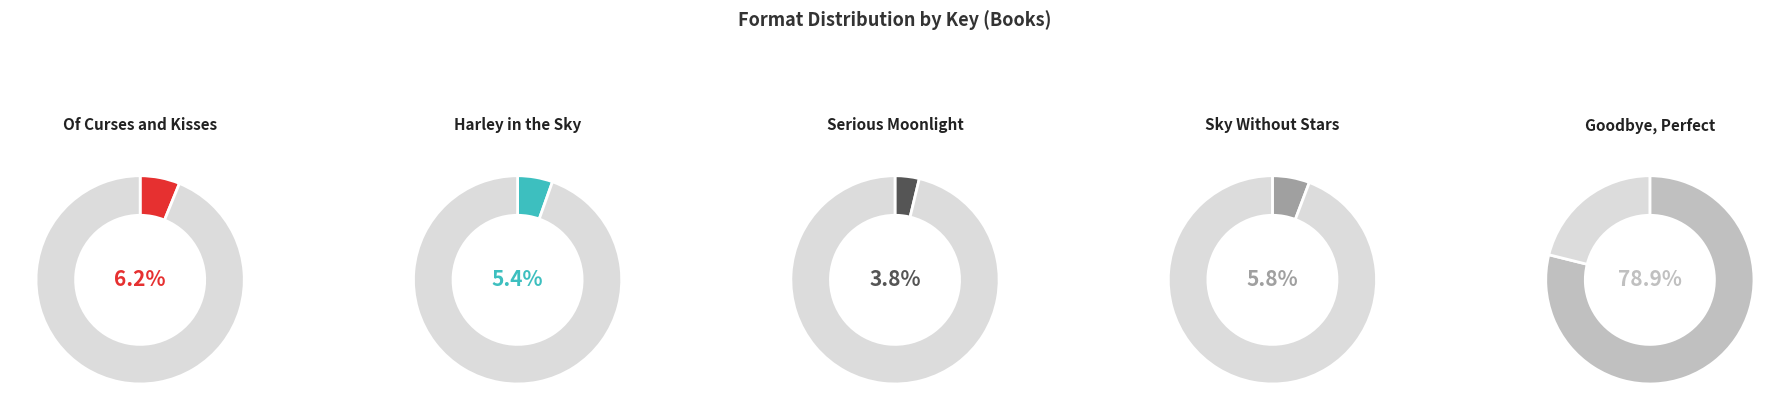

Which slice represents more than half of the pie?

Goodbye, Perfect